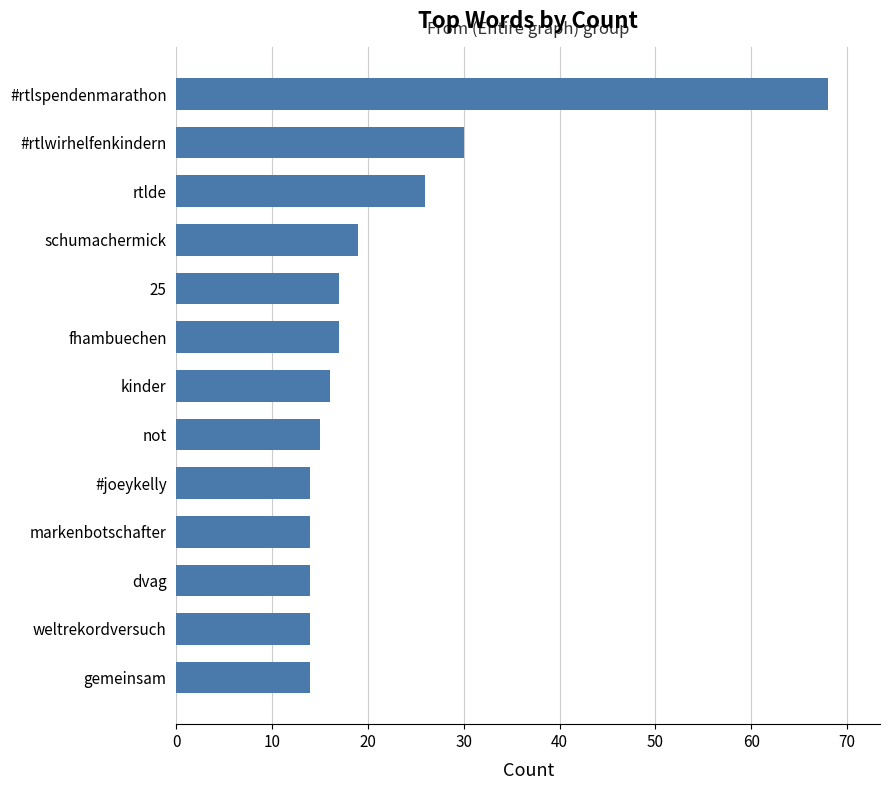

Which label corresponds to the largest value in the chart?

#rtlspendenmarathon